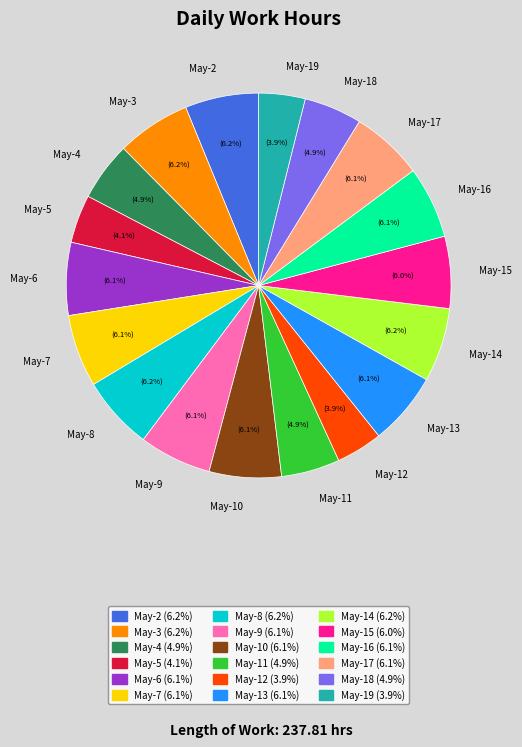

What is the ratio of the value at May-10 to the value at May-5?

1.5